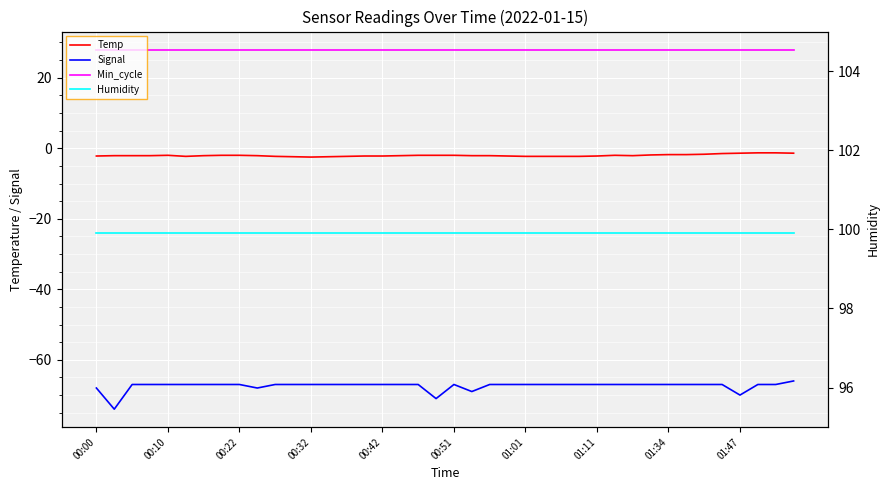

The Temp series shows -2.3 at 10. True or false?

True